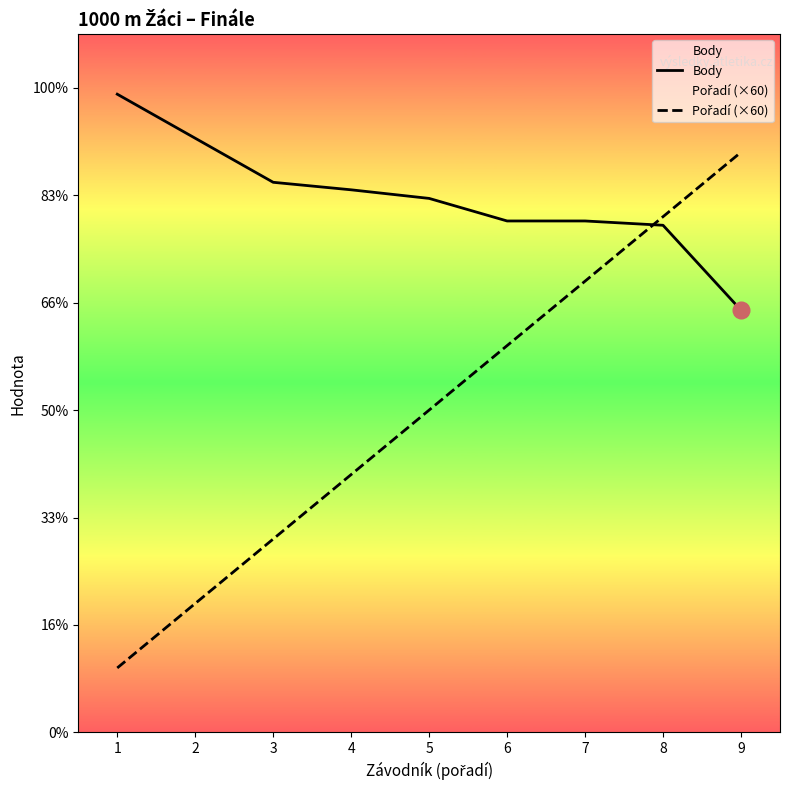

True or false: Pořadí (×60) has more than 0 points higher than both neighbors.

False